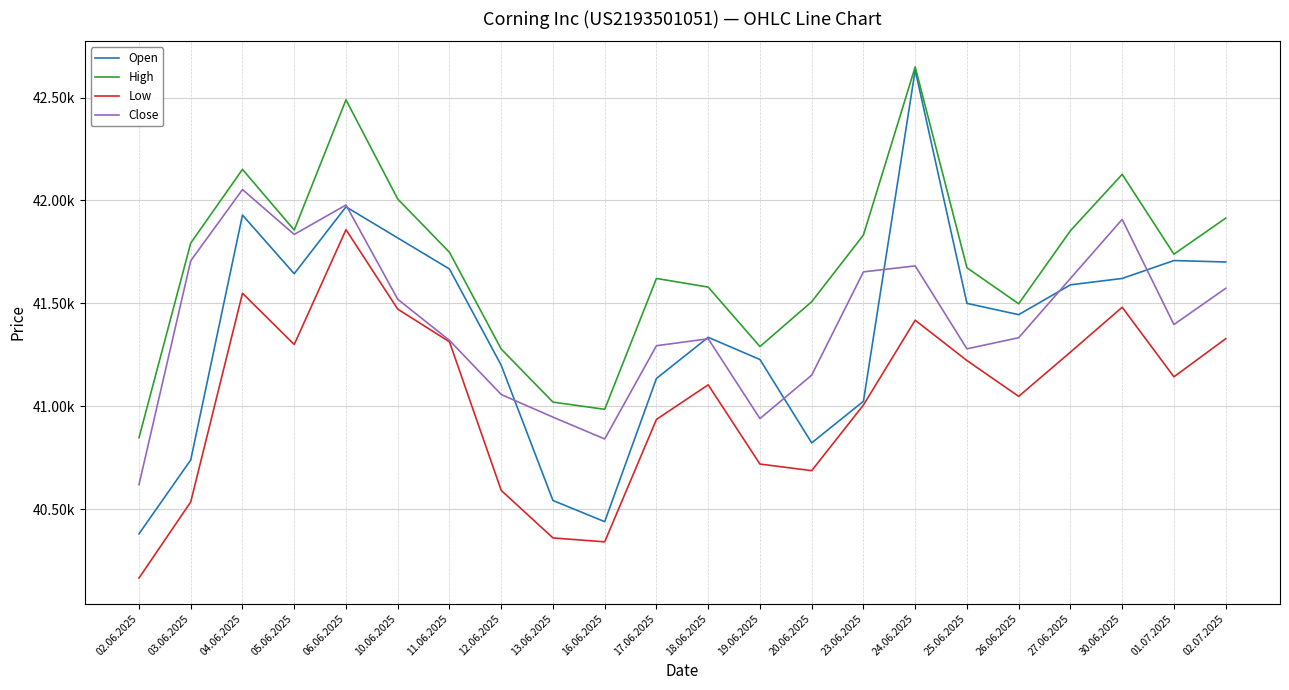

Read the Close value at 16.06.2025.

40841